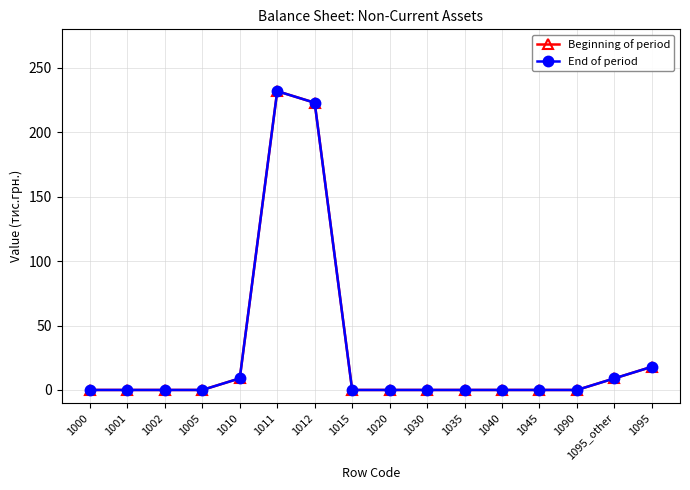

What is the label of the 8th point from the right?

1020